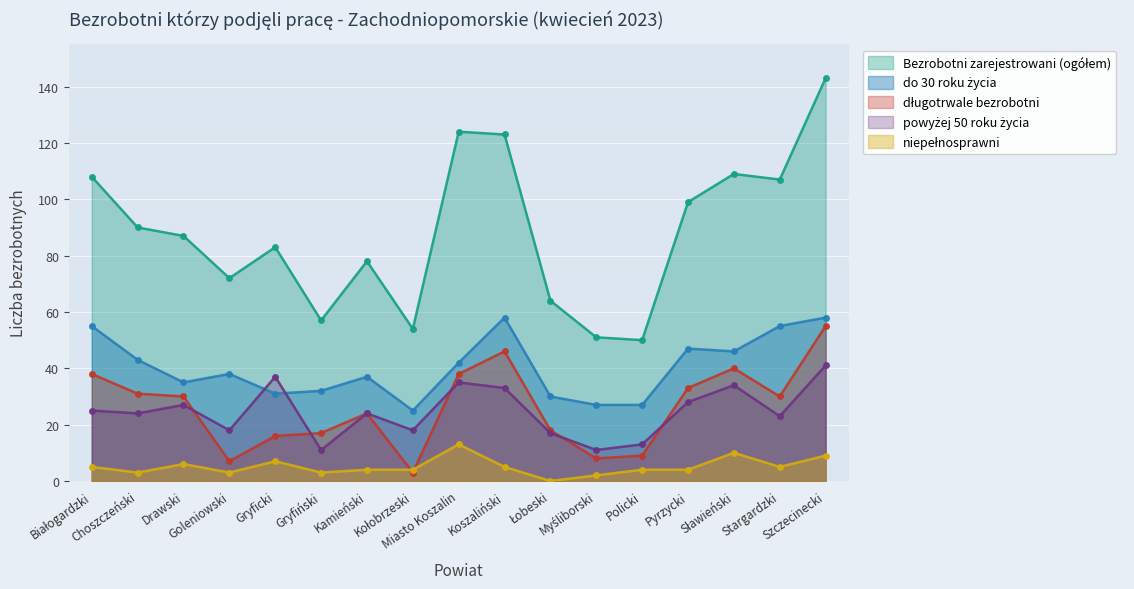

Reading left to right, transcribe all the data shown in this chart.

Bezrobotni zarejestrowani (ogółem): Białogardzki=108	Choszczeński=90	Drawski=87	Goleniowski=72	Gryficki=83	Gryfiński=57	Kamieński=78	Kołobrzeski=54	Miasto Koszalin=124	Koszaliński=123	Łobeski=64	Myśliborski=51	Policki=50	Pyrzycki=99	Sławieński=109	Stargardzki=107	Szczecinecki=143
do 30 roku życia: Białogardzki=55	Choszczeński=43	Drawski=35	Goleniowski=38	Gryficki=31	Gryfiński=32	Kamieński=37	Kołobrzeski=25	Miasto Koszalin=42	Koszaliński=58	Łobeski=30	Myśliborski=27	Policki=27	Pyrzycki=47	Sławieński=46	Stargardzki=55	Szczecinecki=58
długotrwale bezrobotni: Białogardzki=38	Choszczeński=31	Drawski=30	Goleniowski=7	Gryficki=16	Gryfiński=17	Kamieński=24	Kołobrzeski=3	Miasto Koszalin=38	Koszaliński=46	Łobeski=18	Myśliborski=8	Policki=9	Pyrzycki=33	Sławieński=40	Stargardzki=30	Szczecinecki=55
powyżej 50 roku życia: Białogardzki=25	Choszczeński=24	Drawski=27	Goleniowski=18	Gryficki=37	Gryfiński=11	Kamieński=24	Kołobrzeski=18	Miasto Koszalin=35	Koszaliński=33	Łobeski=17	Myśliborski=11	Policki=13	Pyrzycki=28	Sławieński=34	Stargardzki=23	Szczecinecki=41
niepełnosprawni: Białogardzki=5	Choszczeński=3	Drawski=6	Goleniowski=3	Gryficki=7	Gryfiński=3	Kamieński=4	Kołobrzeski=4	Miasto Koszalin=13	Koszaliński=5	Łobeski=0	Myśliborski=2	Policki=4	Pyrzycki=4	Sławieński=10	Stargardzki=5	Szczecinecki=9